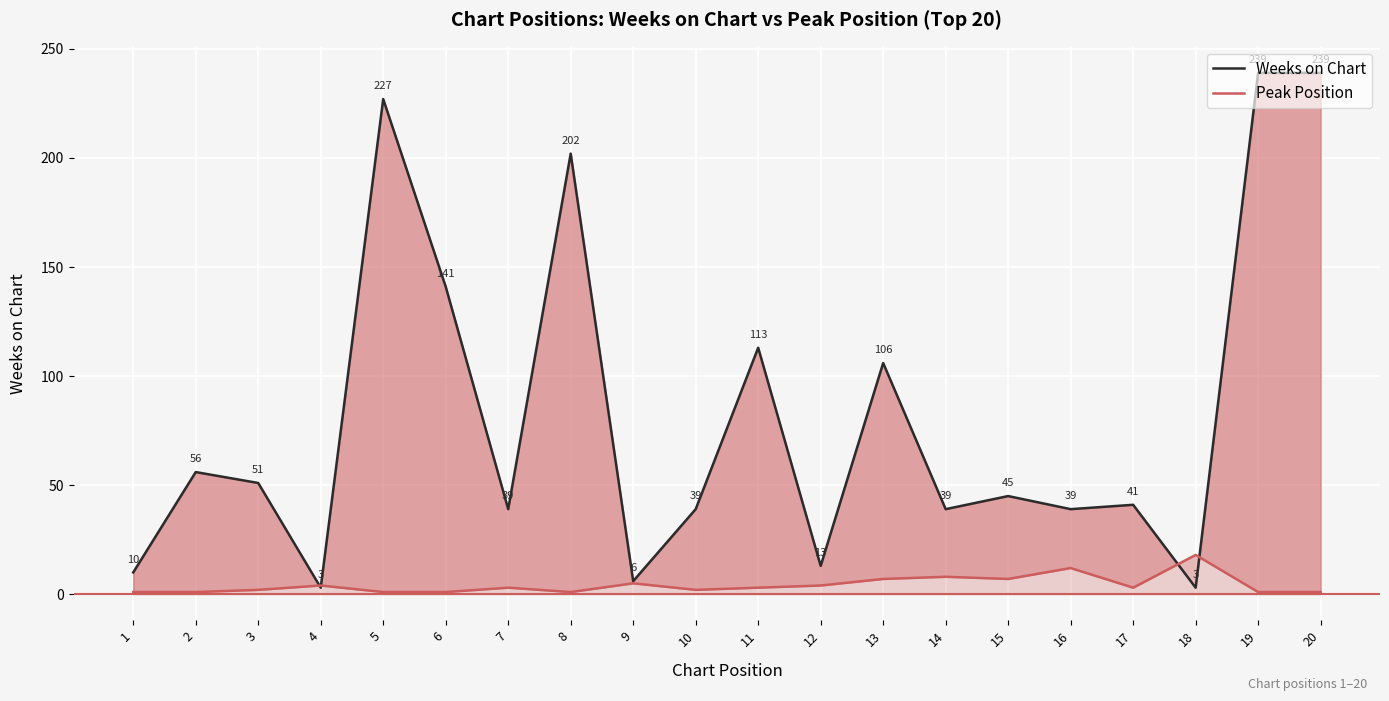

At 18, list the series in order from largest to smallest.

Peak Position, Weeks on Chart